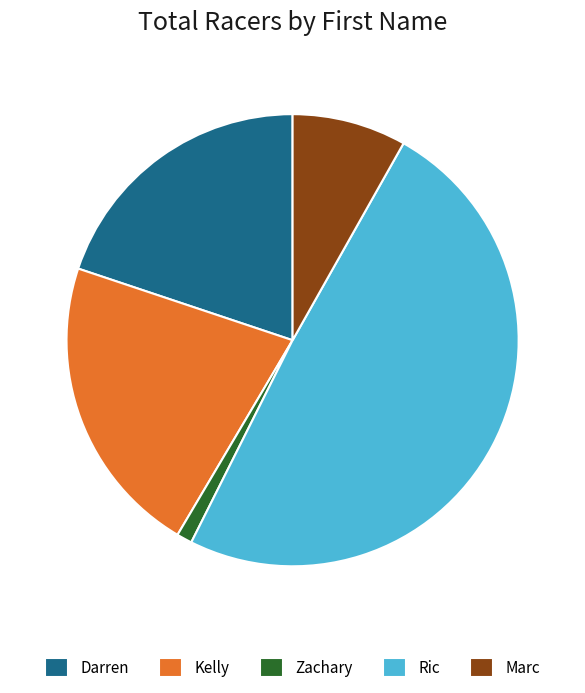

What is the largest slice in the pie chart?

Ric